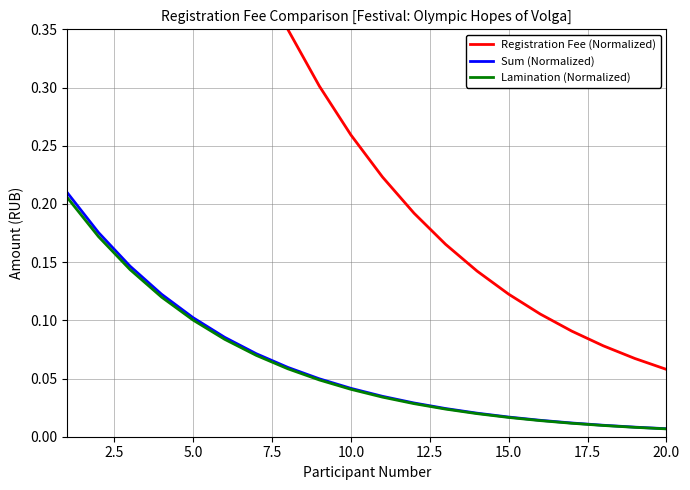

At how many categories does at least one series exceed 0?

20